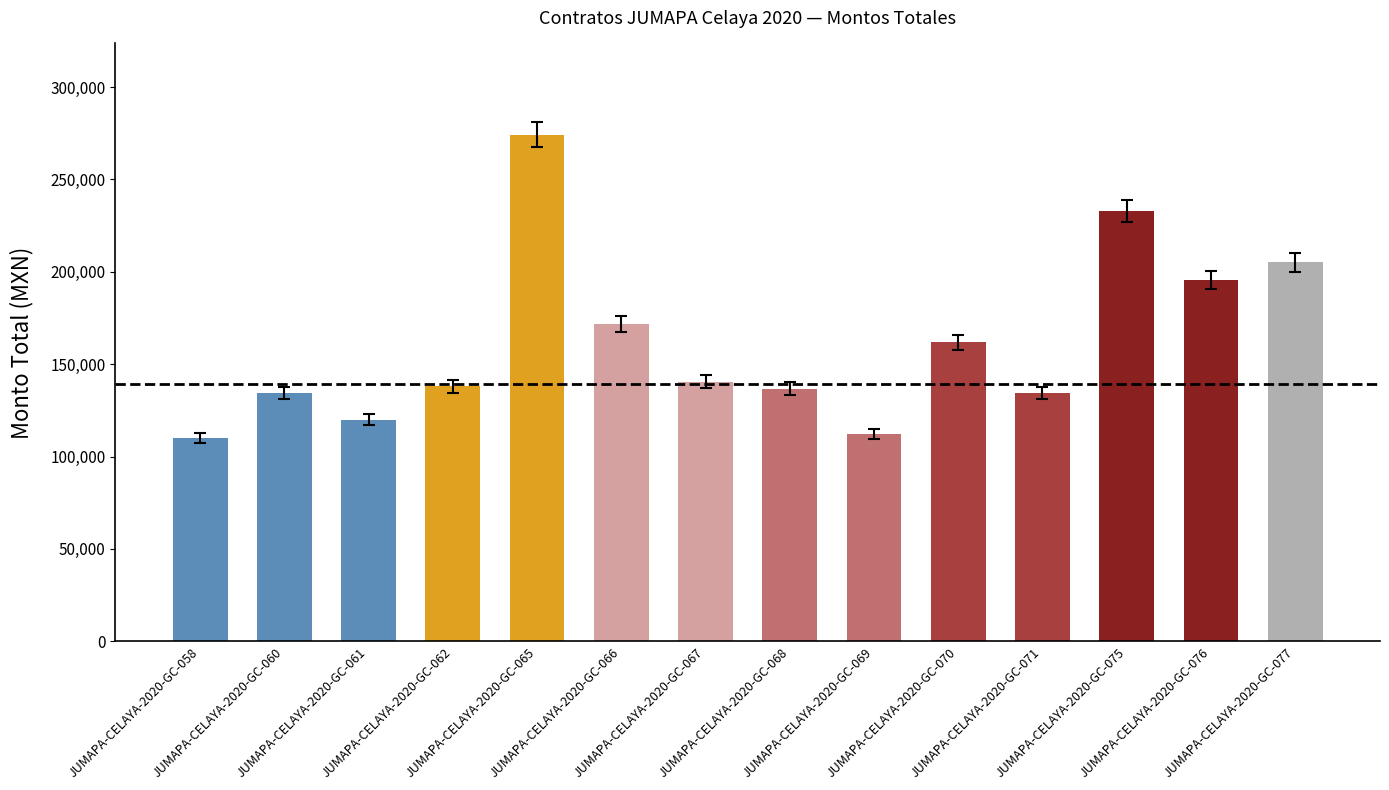

How many categories are shown in the chart?

14